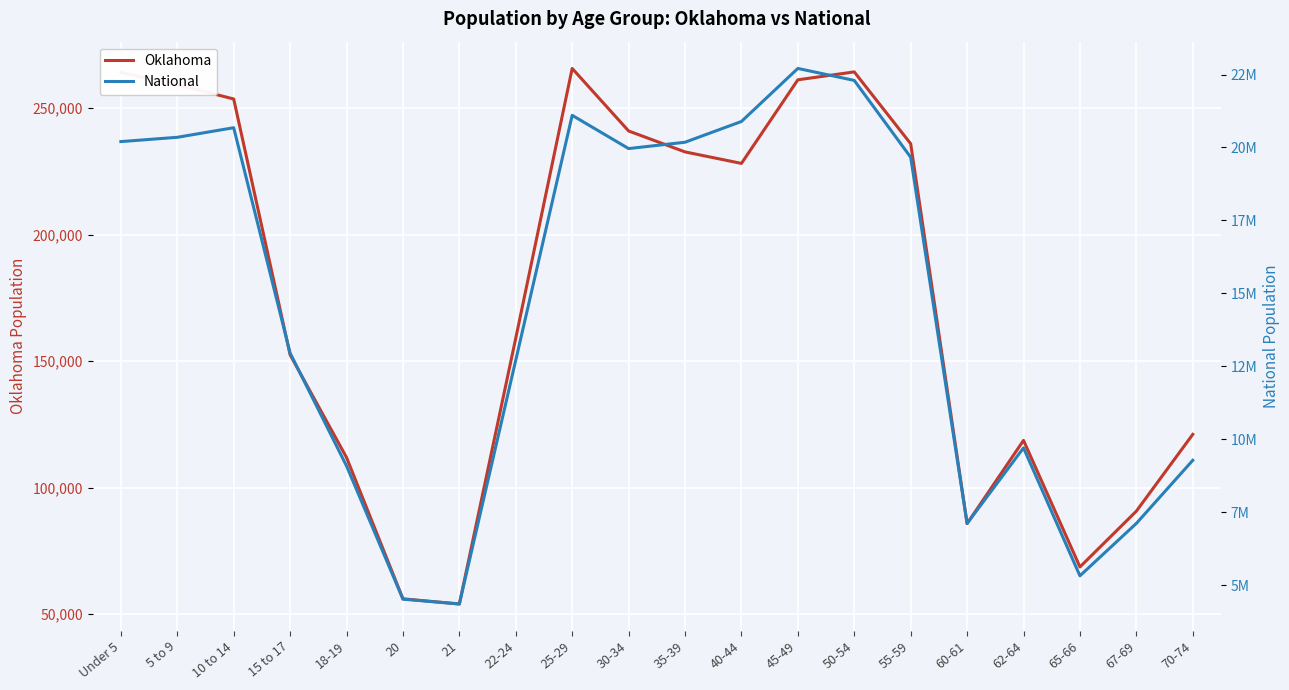

At 70-74, list the series in order from largest to smallest.

National, Oklahoma